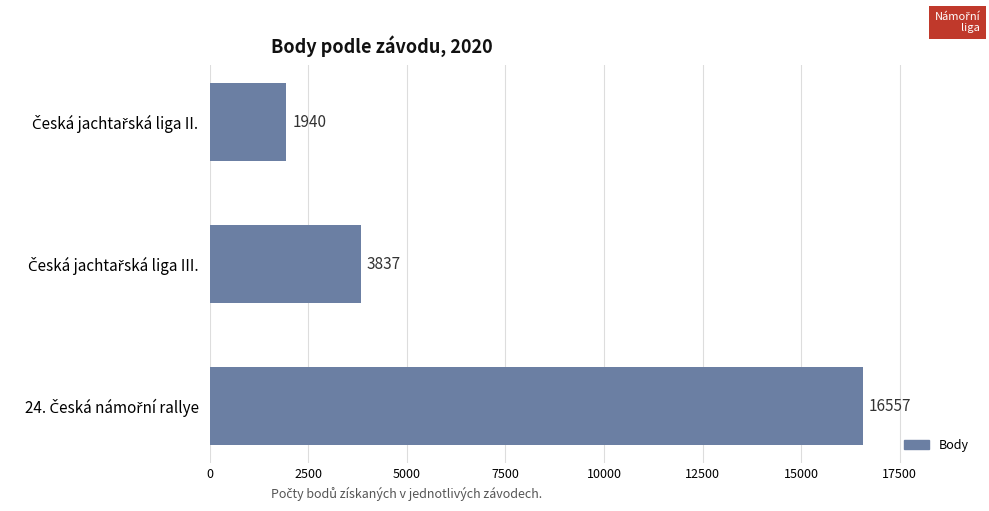

Reading bottom to top, transcribe all the data shown in this chart.

16557	3837	1940